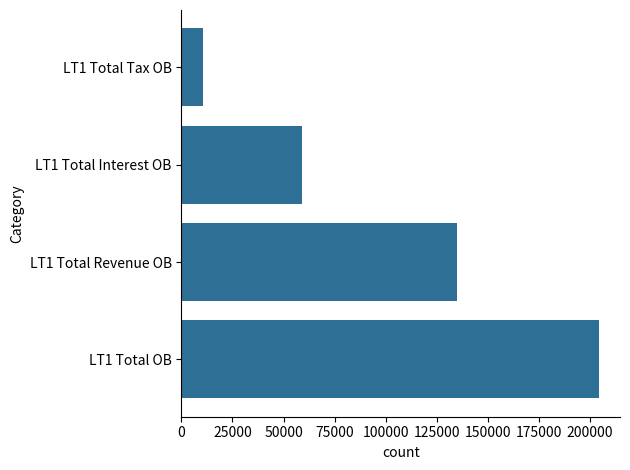

Is it true that the value at LT1 Total Tax OB is 10474.1?

True